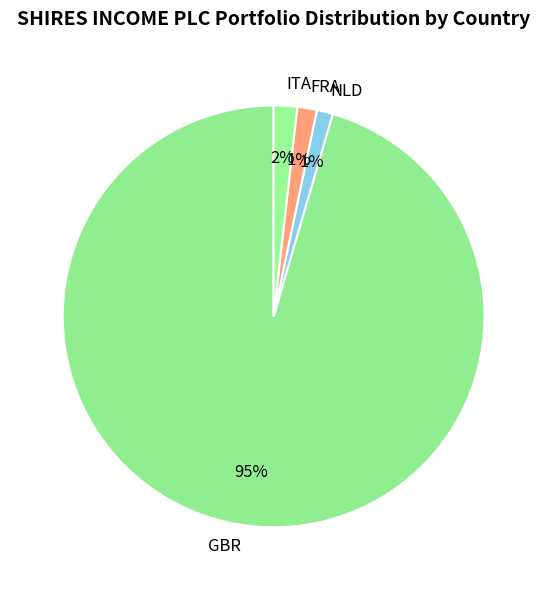

What is the majority slice?

GBR